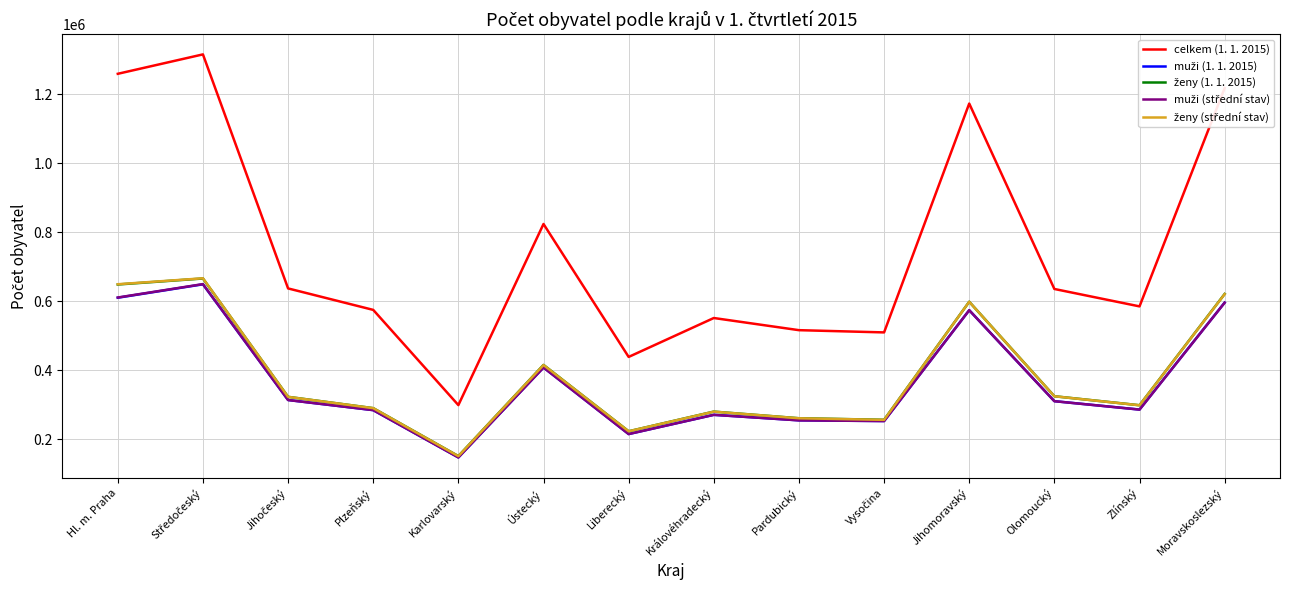

At which label is celkem (1. 1. 2015) closest to 807296?

Ústecký